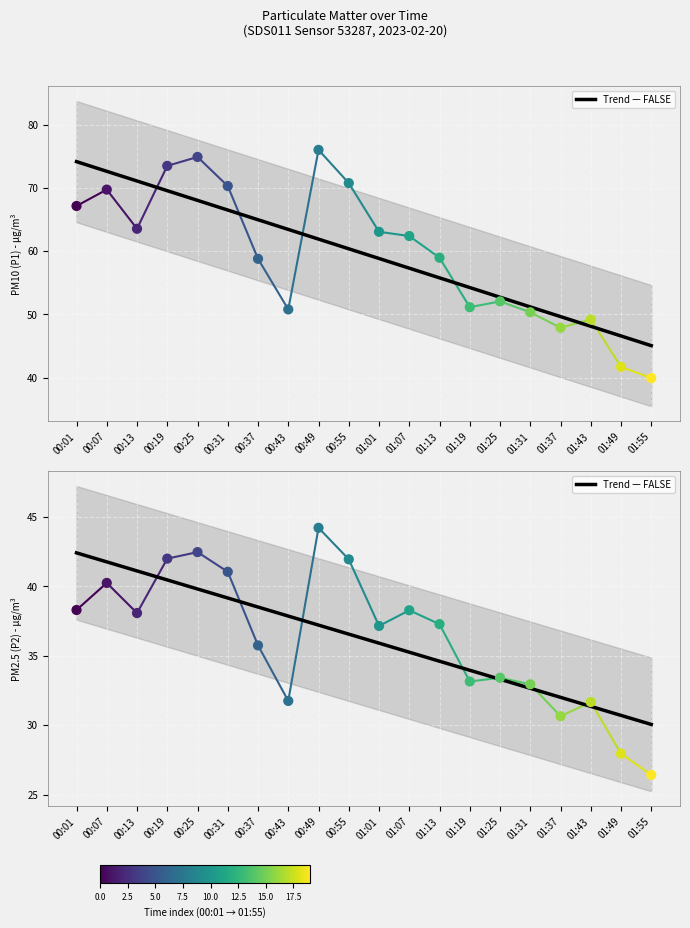

What is the total value across all series at 01:55?

96.4